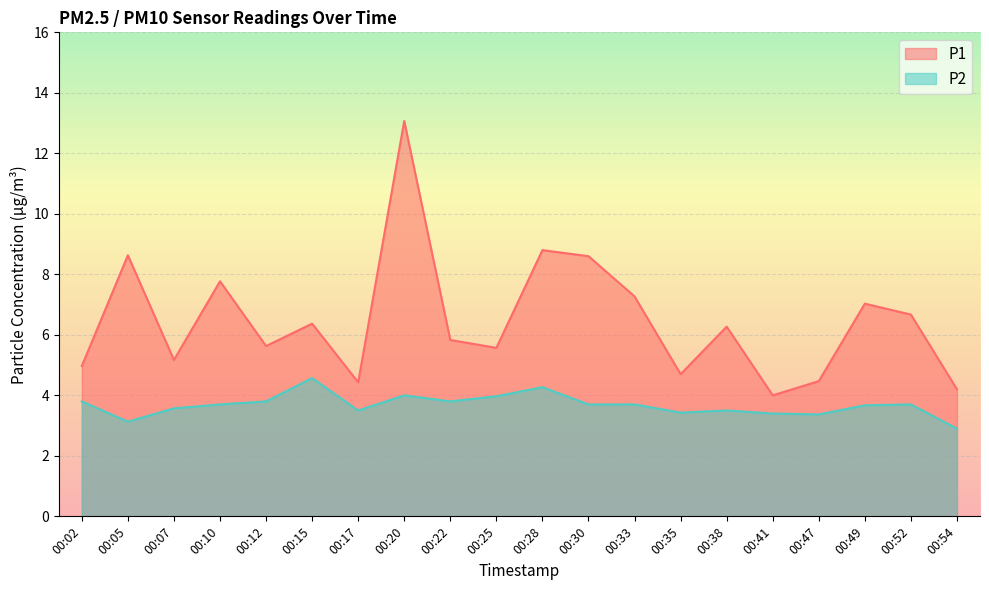

In P1, how many points are higher than both neighbors (excluding endpoints)?

7